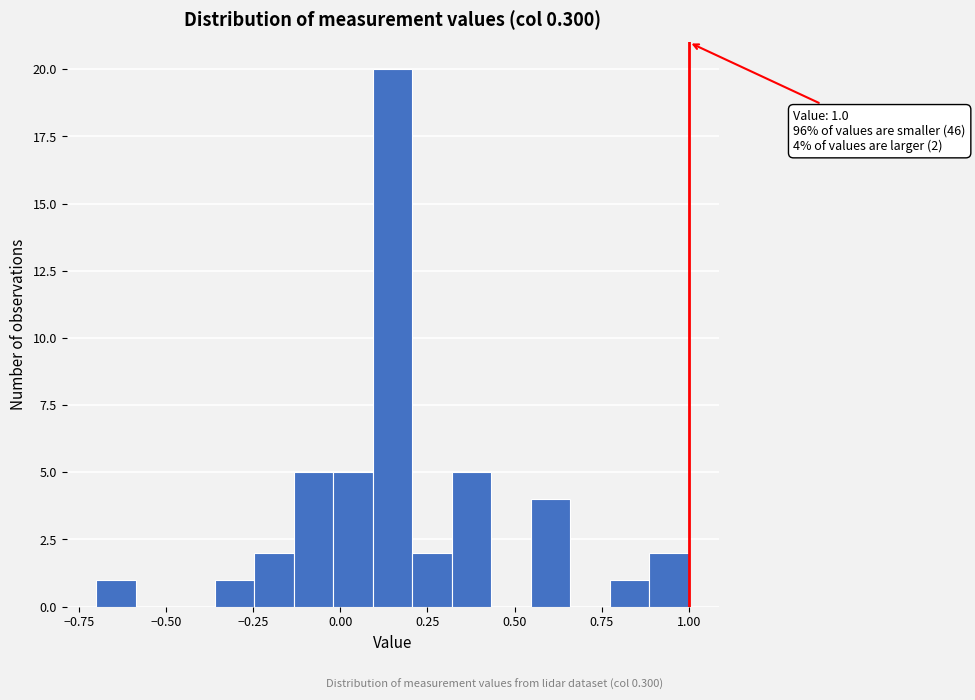

Read against the x-axis, roughly where is the centre of the tallest bar?

0.15